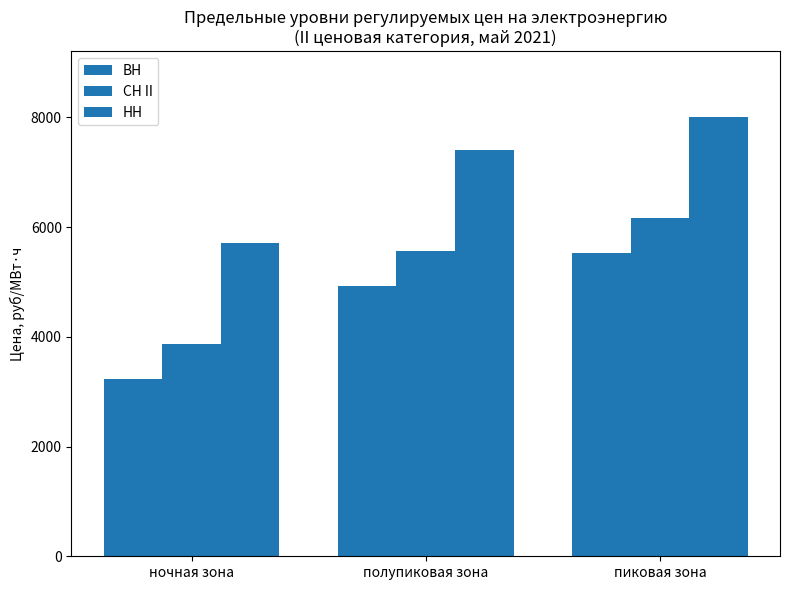

What is the maximum value for ВН?

5534.8